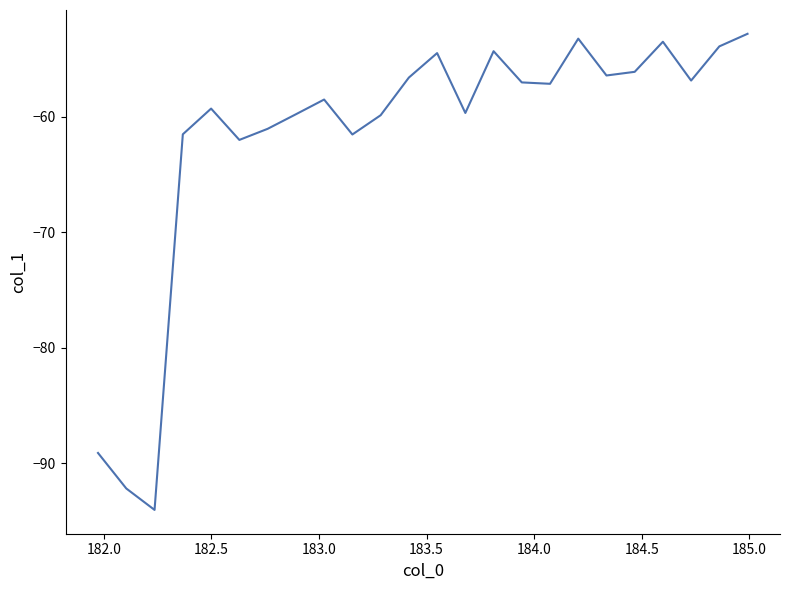

What is the minimum value shown in the chart?

-94.0